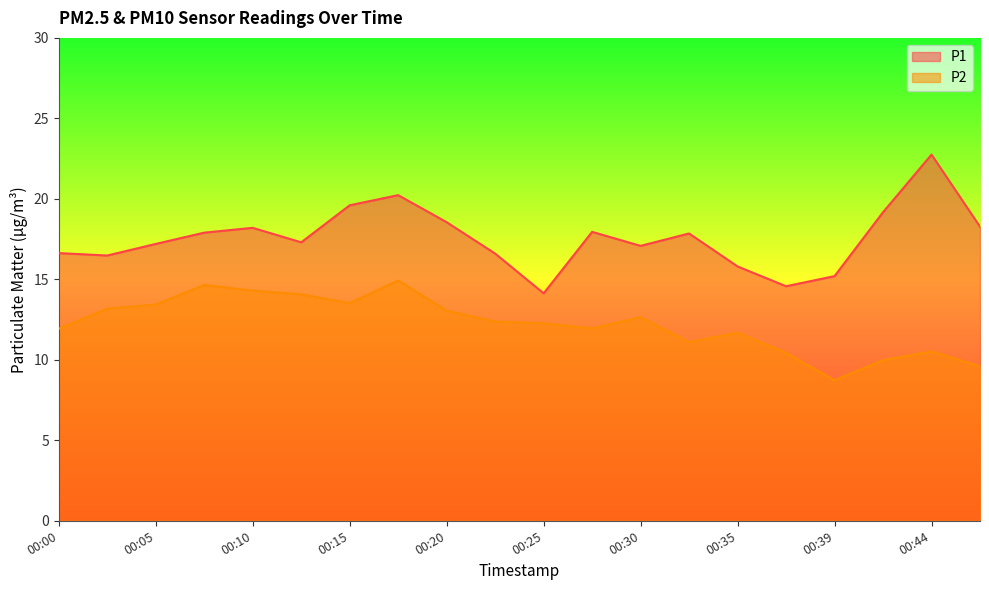

Is it true that P1 equals 15.8 at 00:35?

True